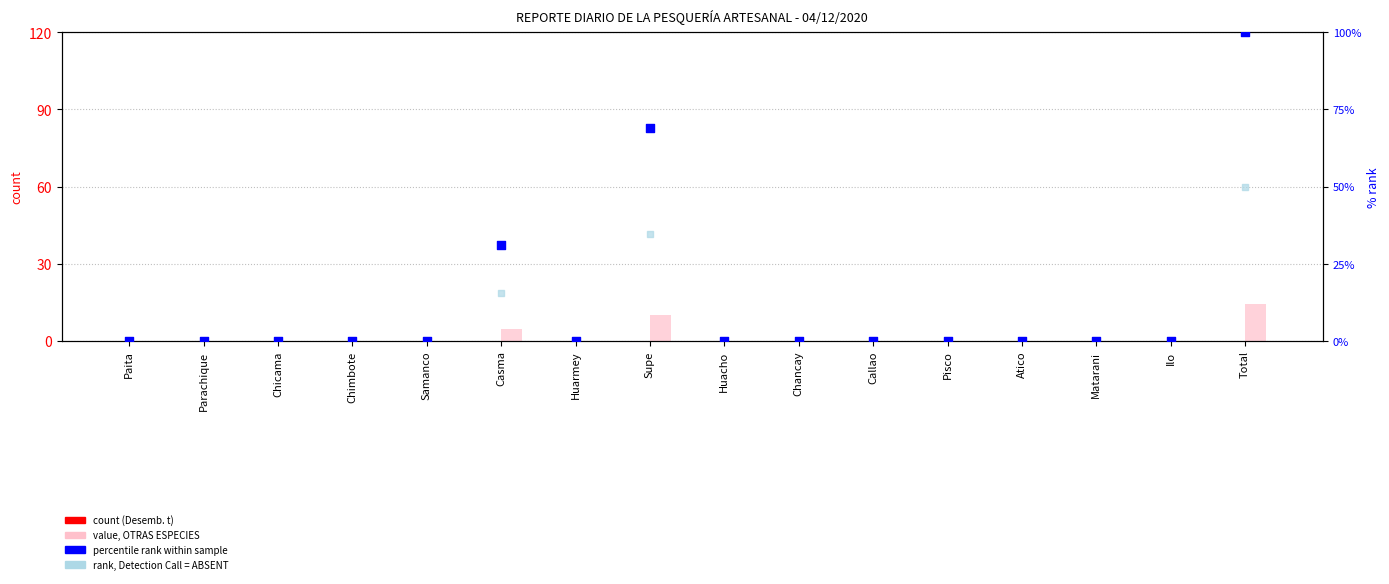

Which series reaches the maximum Y coordinate?

% rank within sample